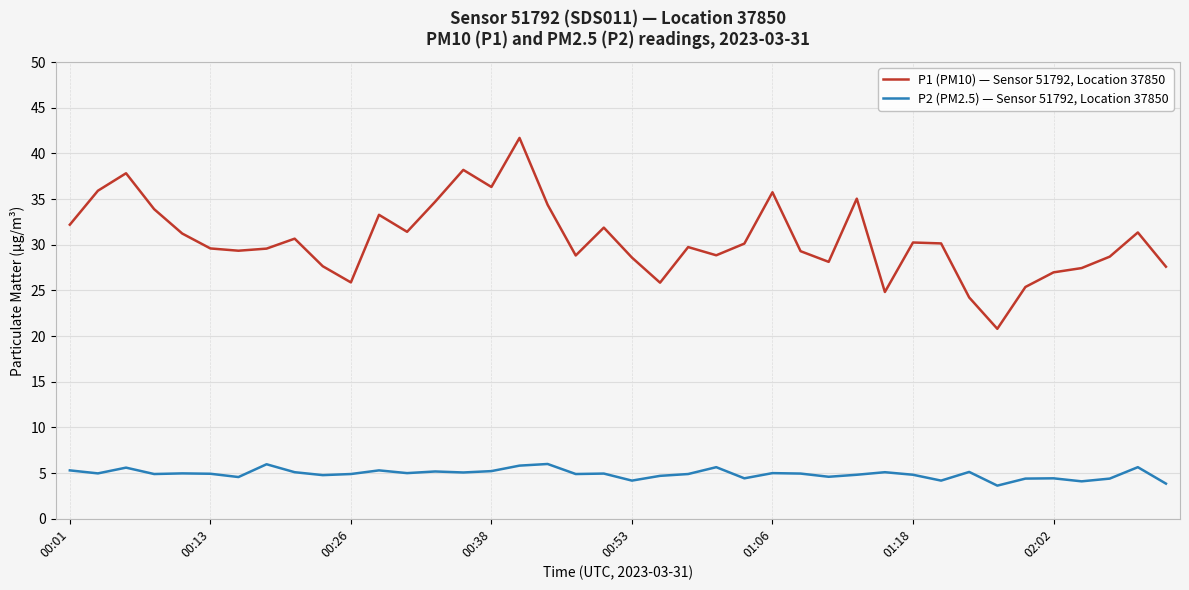

True or false: P1 (PM10) — Sensor 51792, Location 37850 and P2 (PM2.5) — Sensor 51792, Location 37850 intersect in this chart.

False